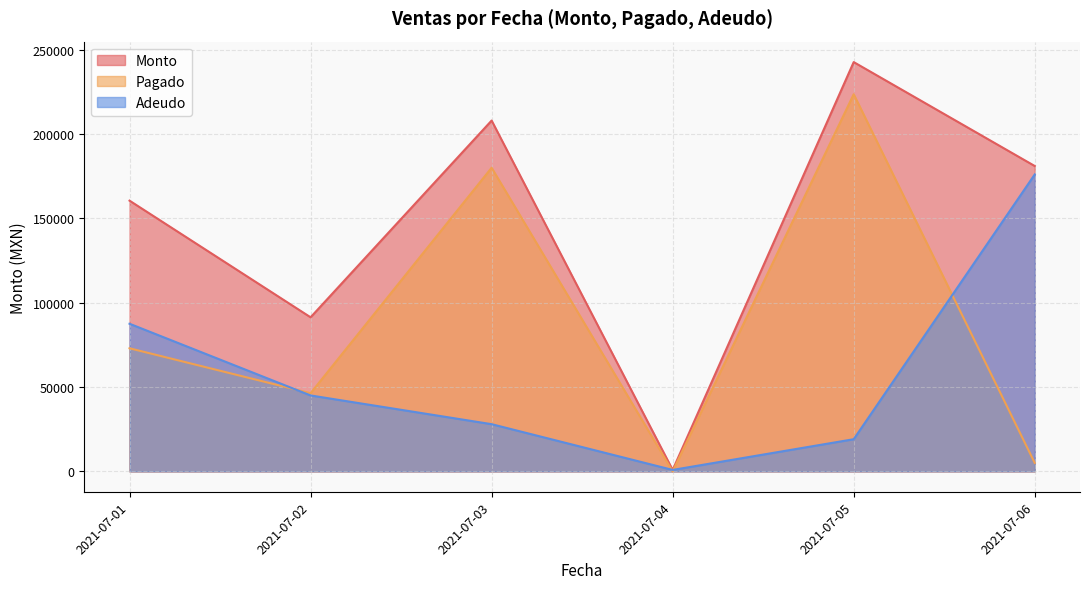

What is the spread (max minus min) of values at 2021-07-01?

87500.7